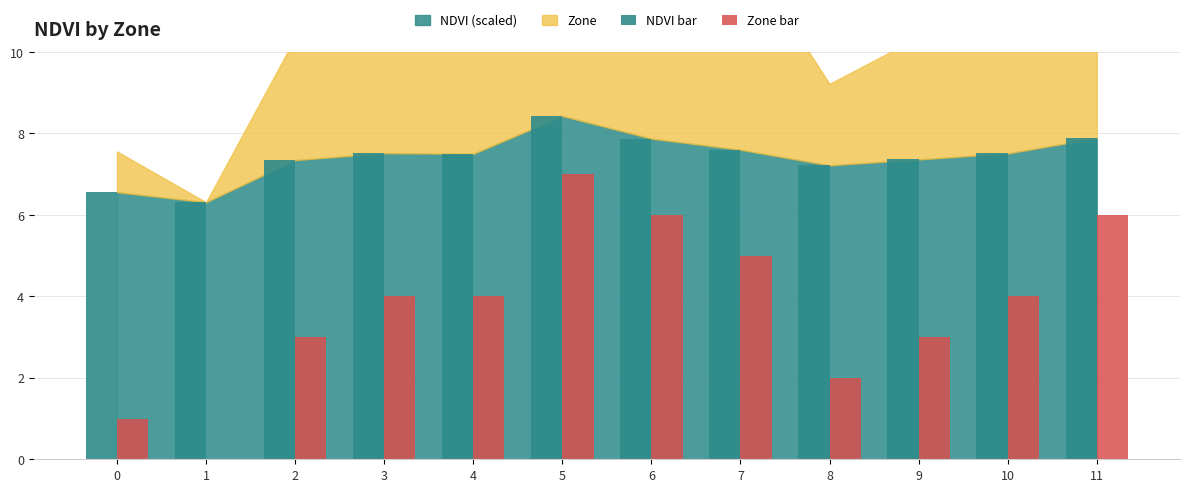

What is the total value across all series at 1?

6.3